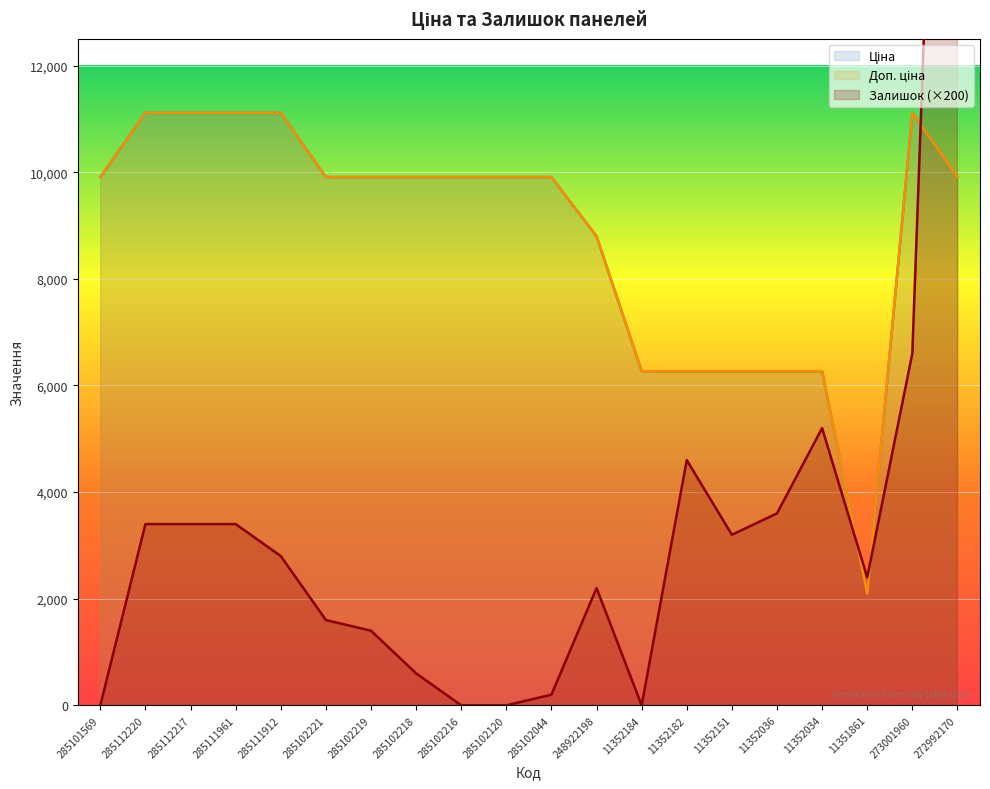

What is the average value of the Залишок series?

3720.0